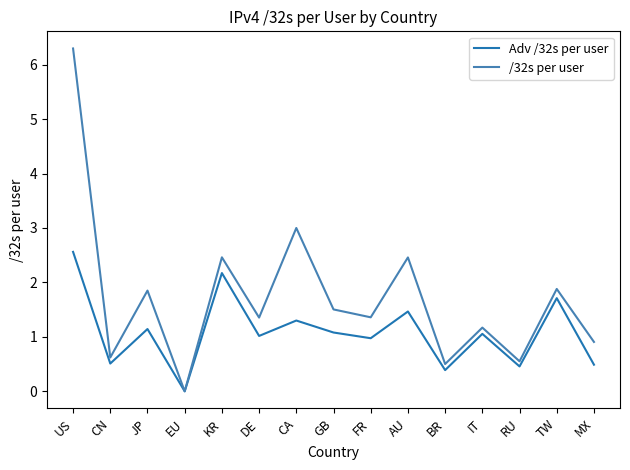

At which category is the sum across all series the highest?

US